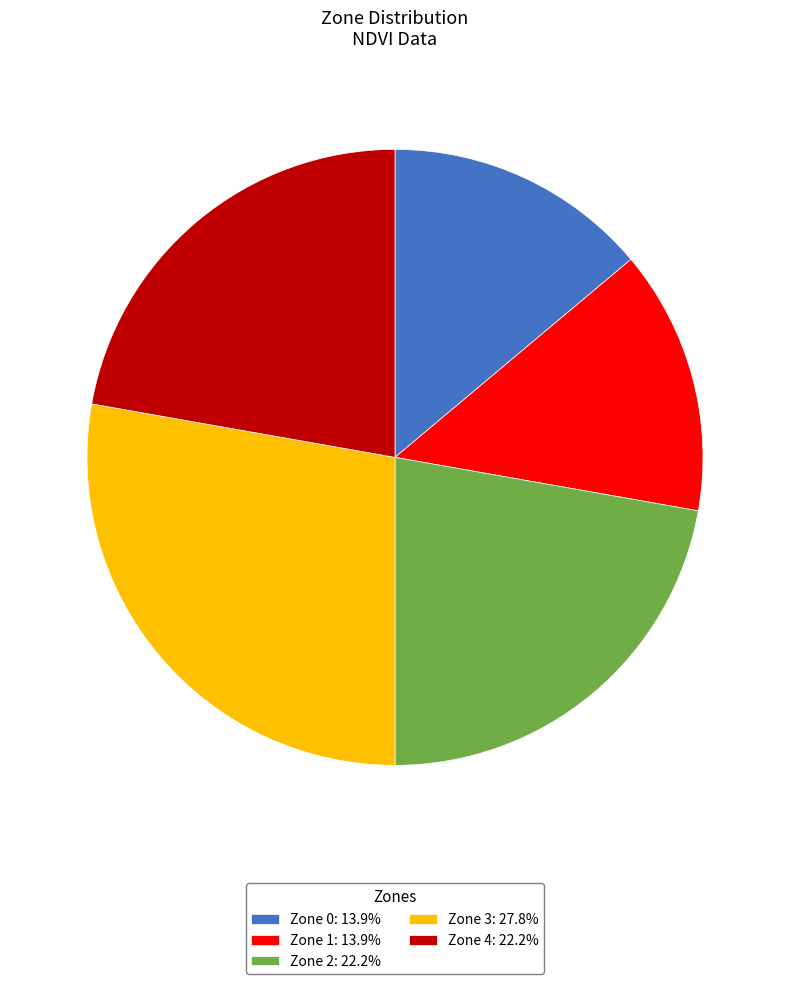

Is it true that Zone 4 is 15% of the pie?

False